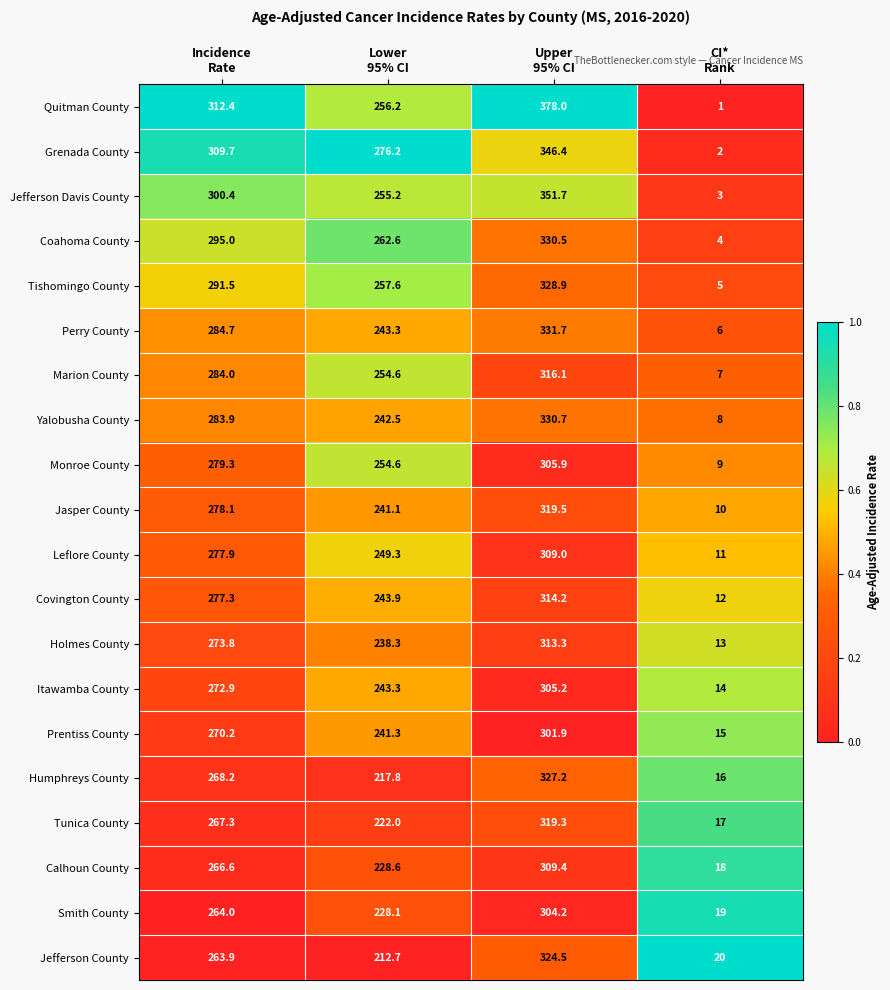

List the series in order of their peak value, highest first.

Quitman County, Jefferson Davis County, Grenada County, Perry County, Yalobusha County, Coahoma County, Tishomingo County, Humphreys County, Jefferson County, Jasper County, Tunica County, Marion County, Covington County, Holmes County, Calhoun County, Leflore County, Monroe County, Itawamba County, Smith County, Prentiss County